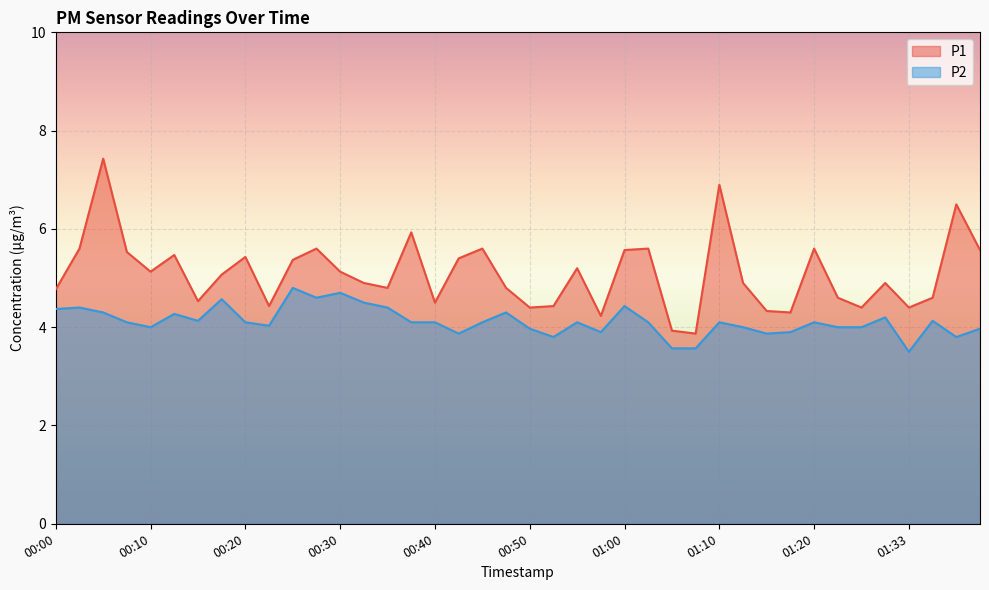

What position from the right is 00:45?

22